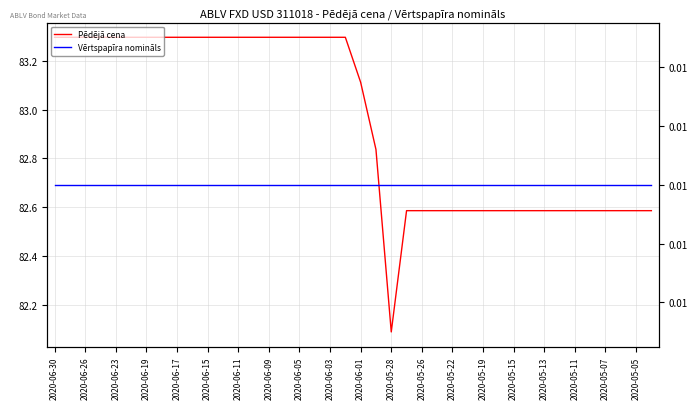

Is this an area chart (filled region under the line)?

No